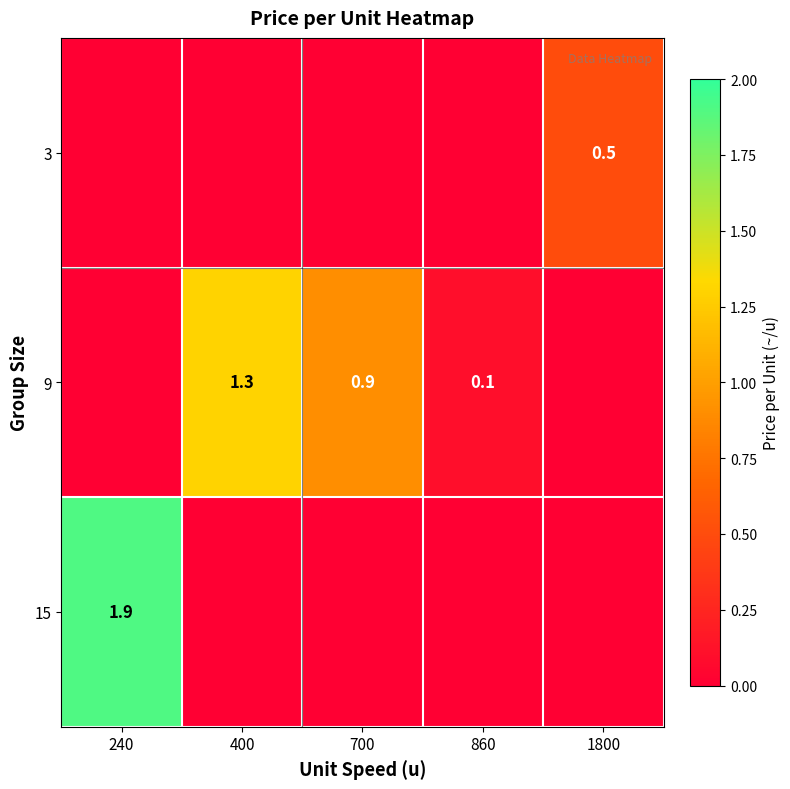

At how many categories does at least one series exceed 0?

5